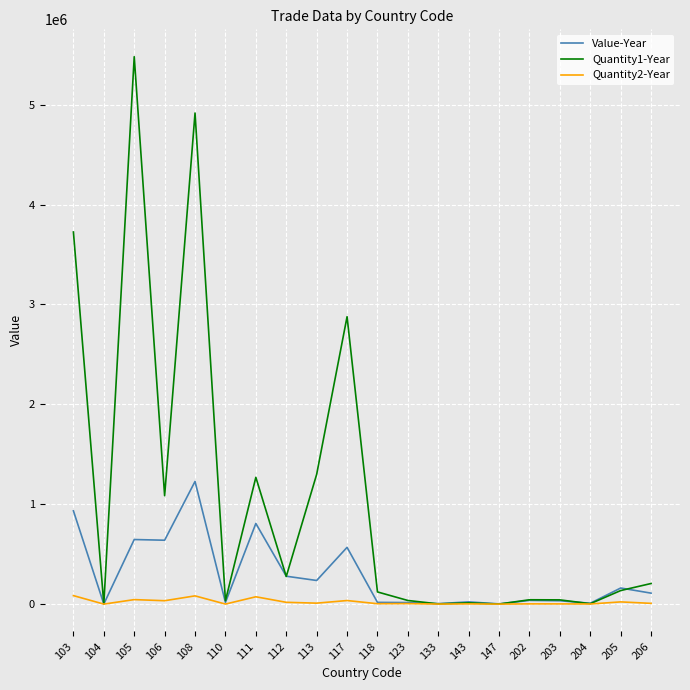

Which series has the largest range (max minus min)?

Quantity1-Year